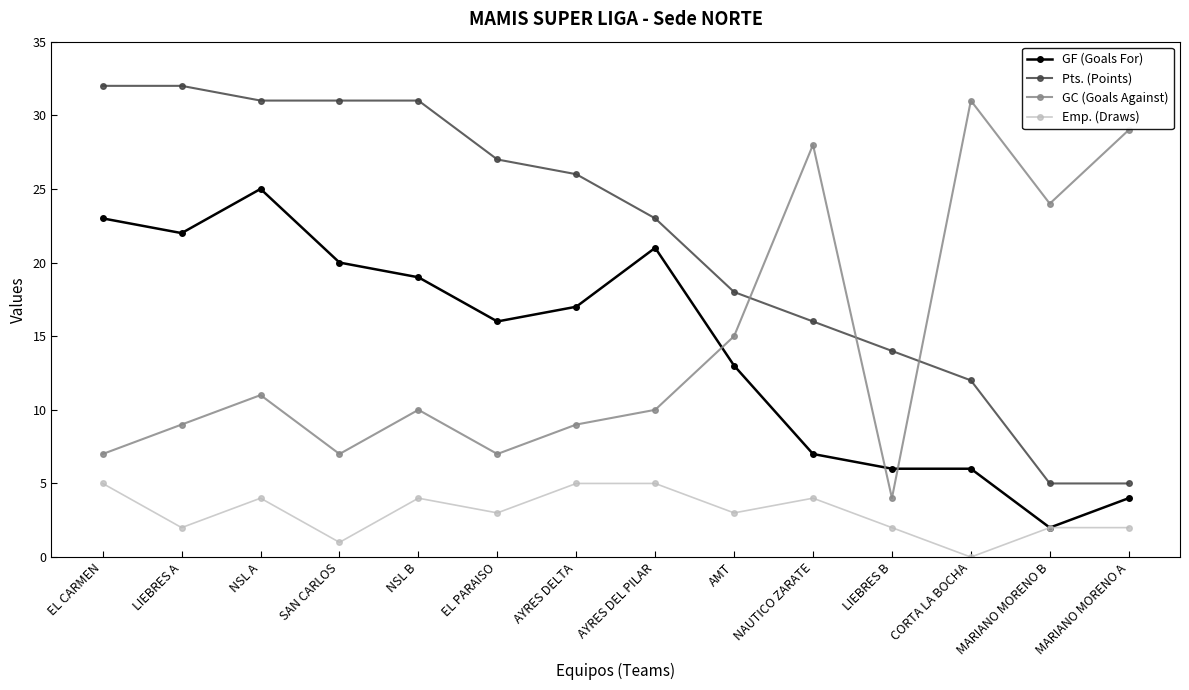

Rank the series by their maximum value, from highest to lowest.

Pts. (Points), GC (Goals Against), GF (Goals For), Emp. (Draws)